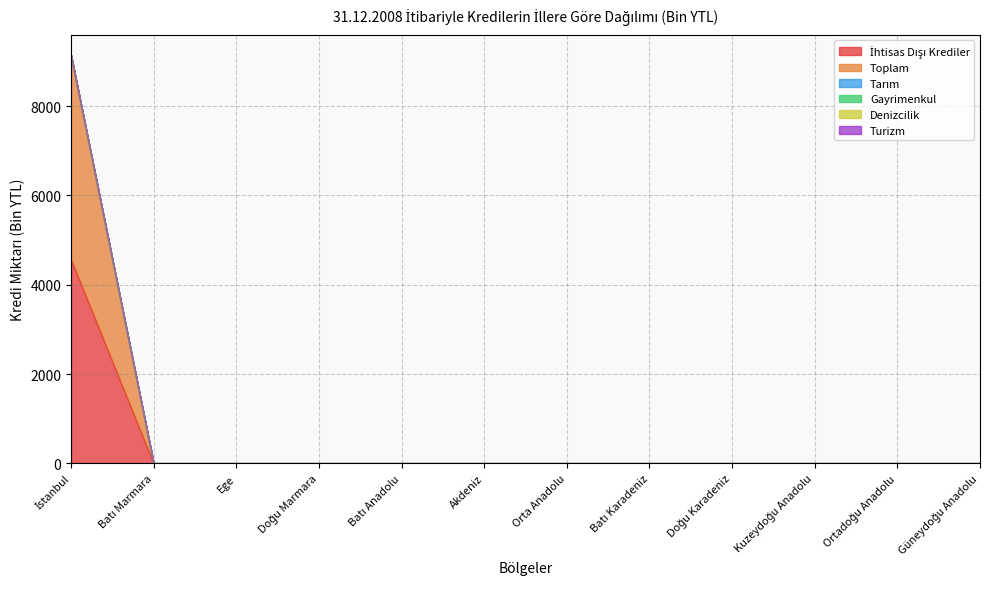

At how many categories does at least one series exceed 4407?

1